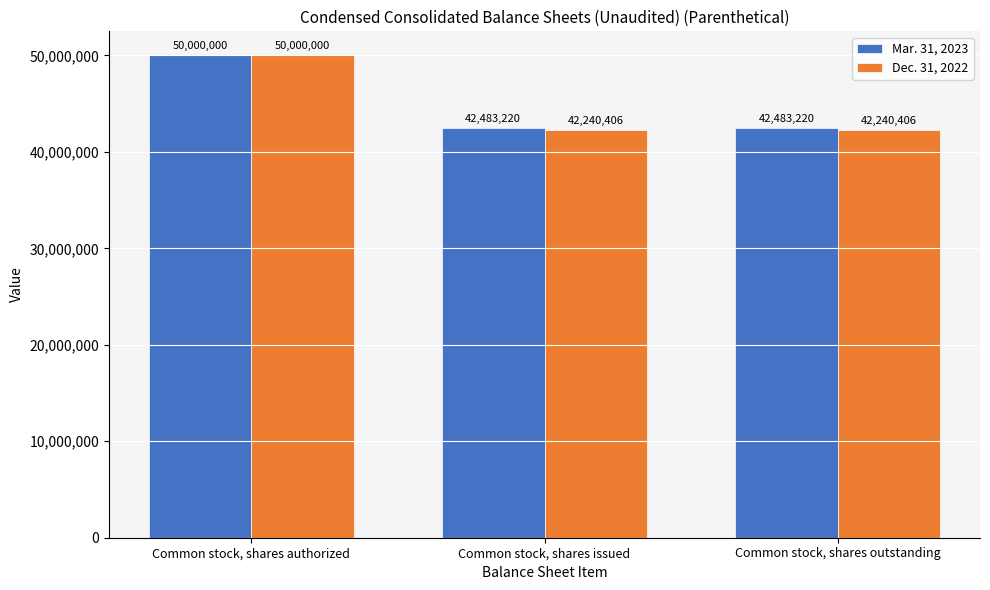

Which series has the largest total across all categories?

Mar. 31, 2023